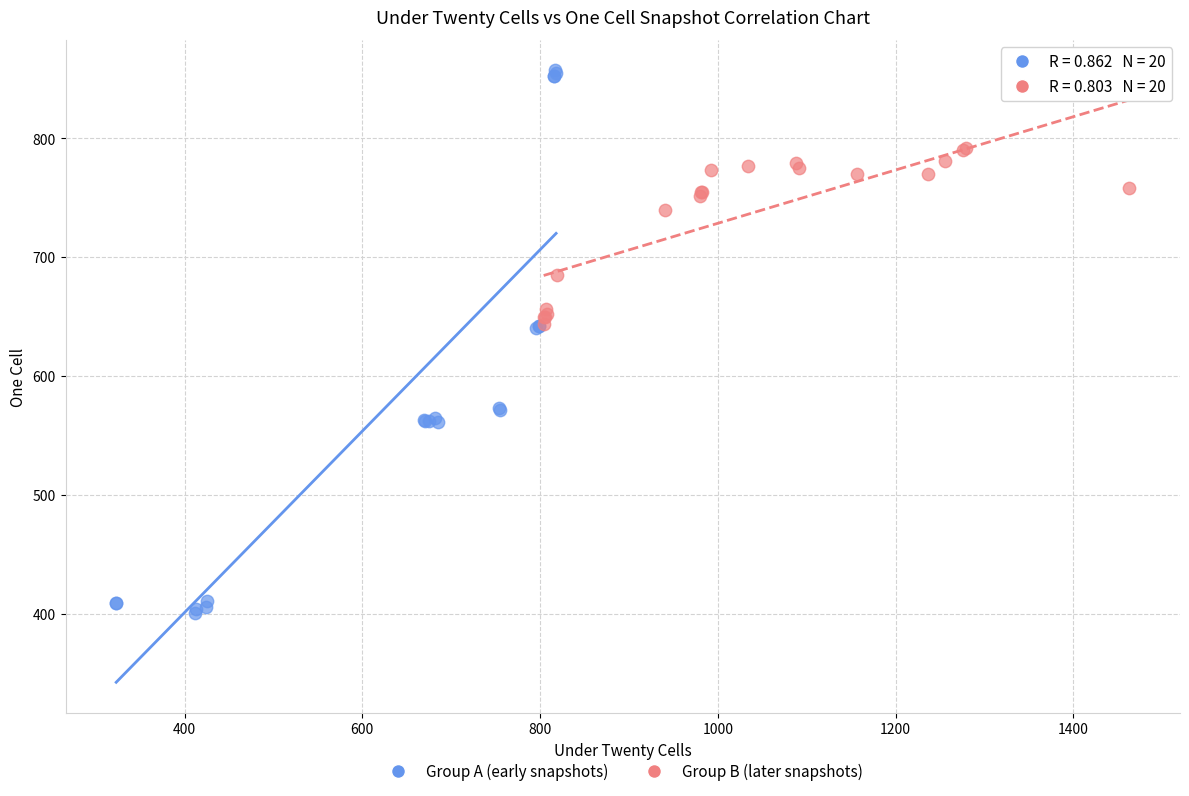

Which series has the widest spread of Y values?

Group A (early snapshots)